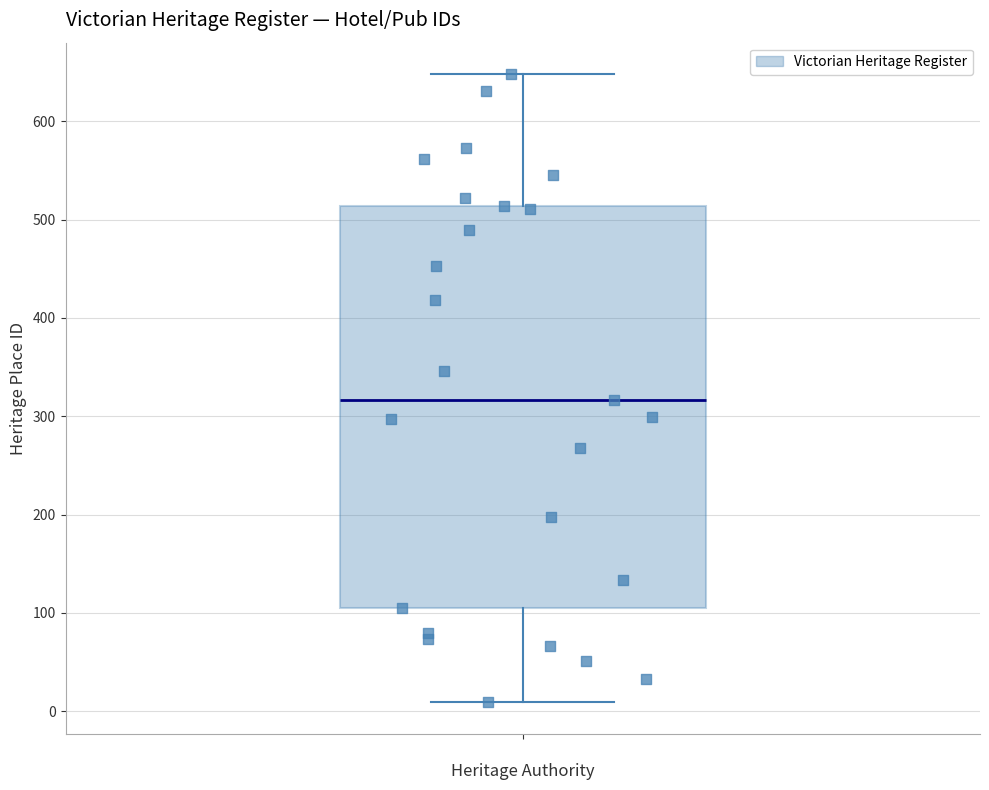

Where does the upper whisker of the box end on the y-axis? The values are not printed on the chart, so give them approximately, as read against the axis.

650